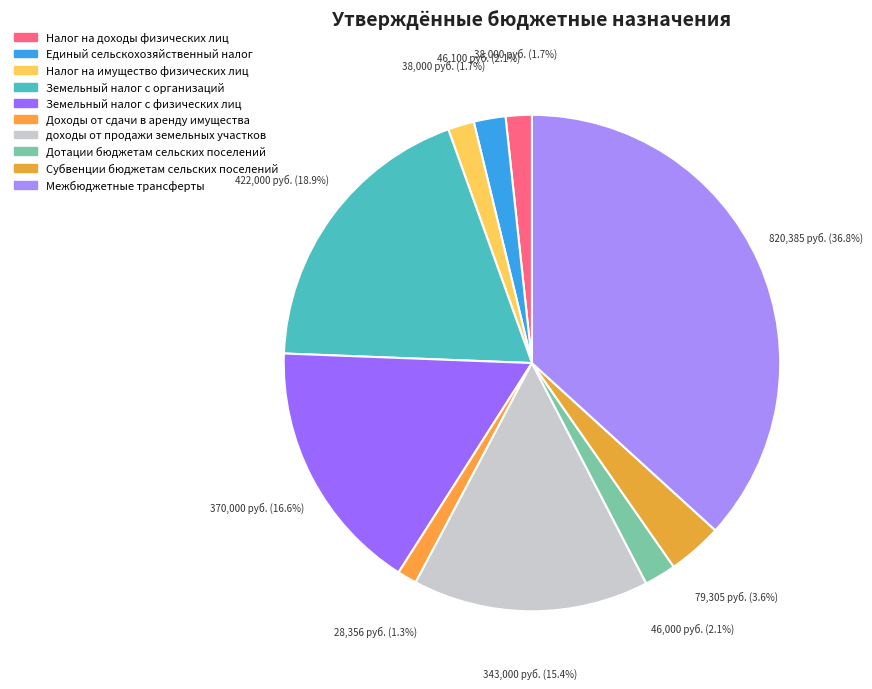

Which slice is the largest?

Межбюджетные трансферты